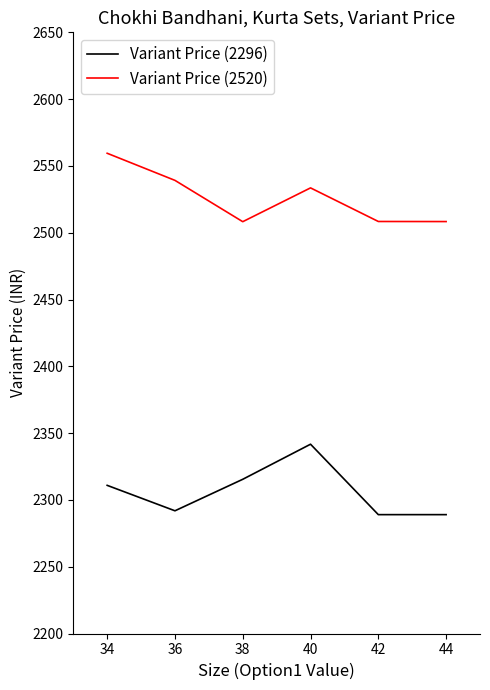

Which series has the largest total across all categories?

Variant Price (2520)